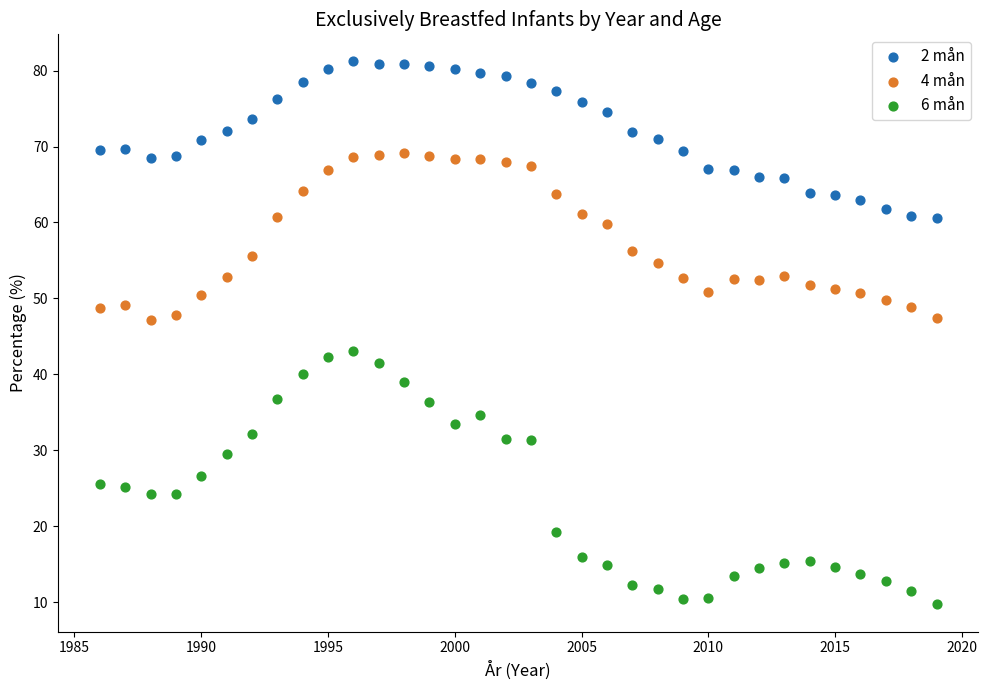

Which series has the widest spread of Y values?

6 mån